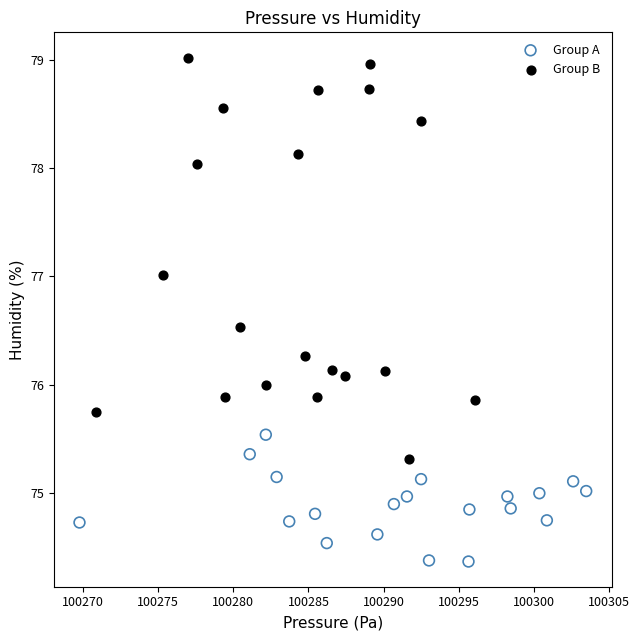

Which series contains the lowest Y value?

Group A